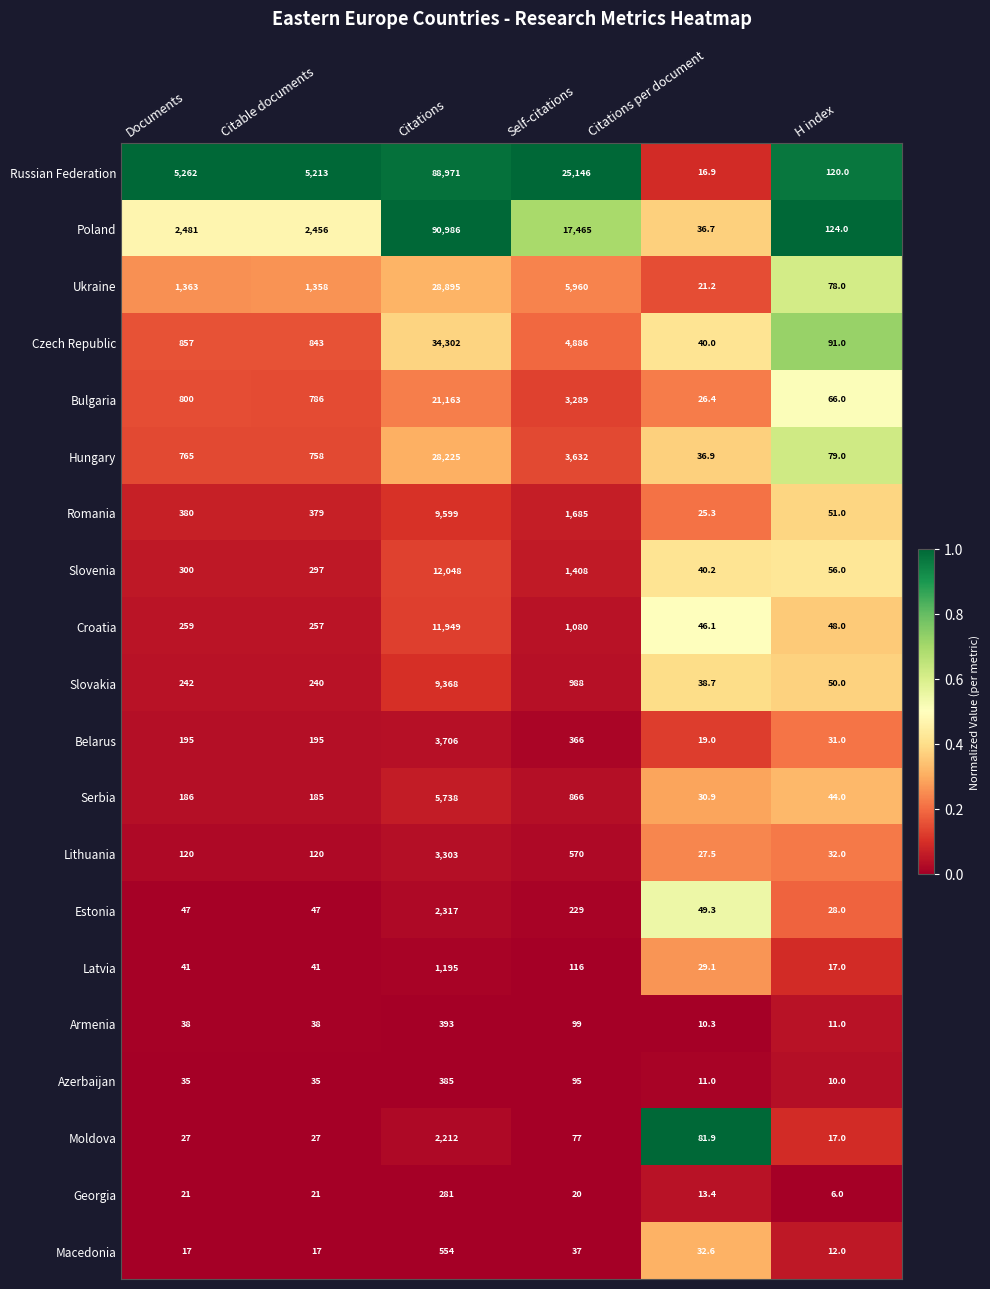

Rank the series by their maximum value, from highest to lowest.

Poland, Russian Federation, Czech Republic, Ukraine, Hungary, Bulgaria, Slovenia, Croatia, Romania, Slovakia, Serbia, Belarus, Lithuania, Estonia, Moldova, Latvia, Macedonia, Armenia, Azerbaijan, Georgia